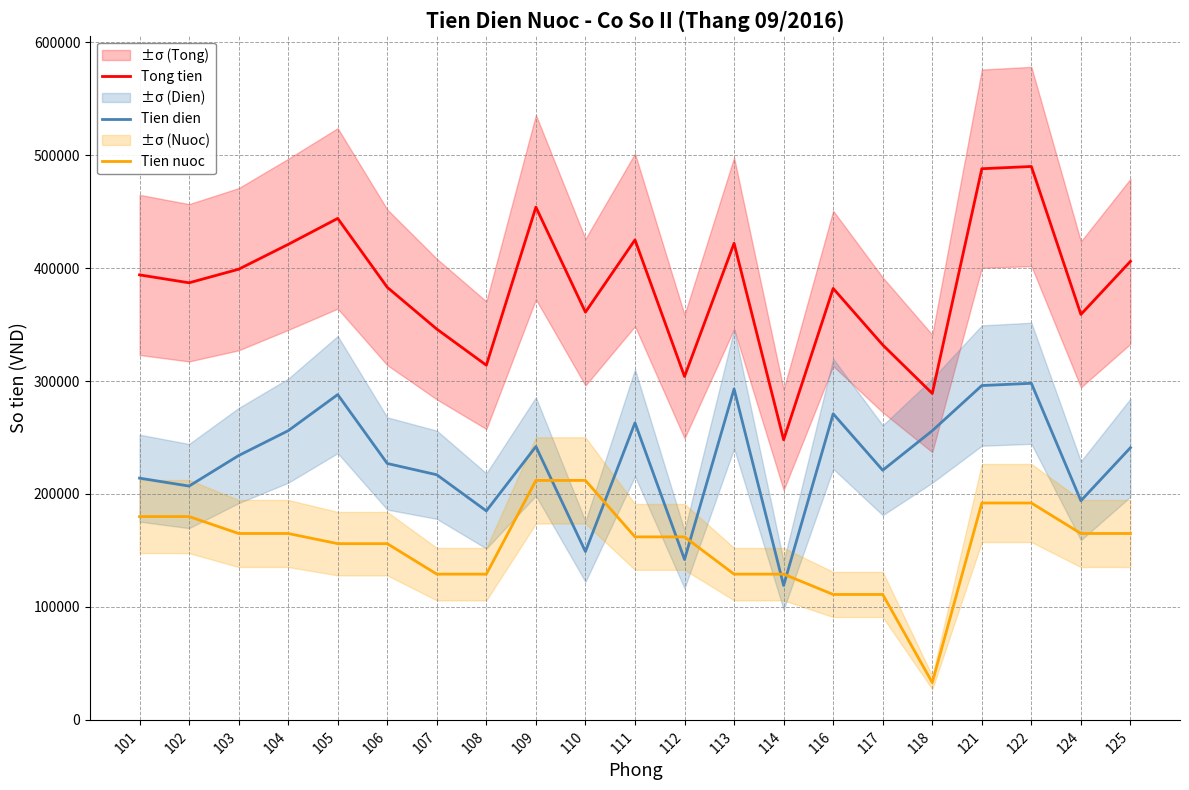

What are all the series names shown in the legend?

Tong tien, Tien dien, Tien nuoc